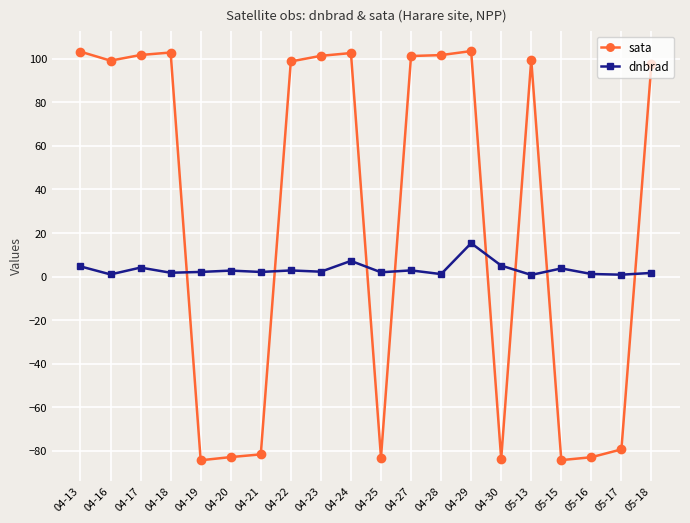

Rank the series by their maximum value, from highest to lowest.

sata, dnbrad